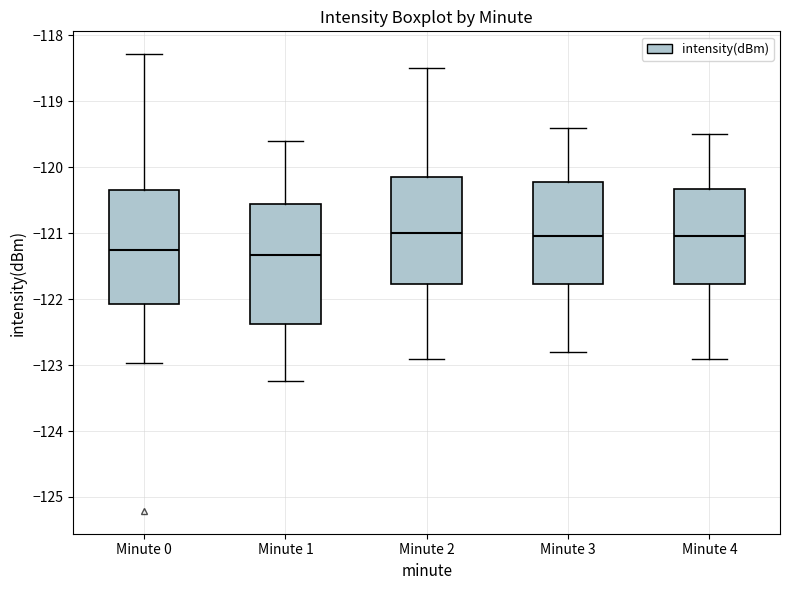

Which box is the tallest, from its lower edge to its upper edge?

Minute 1